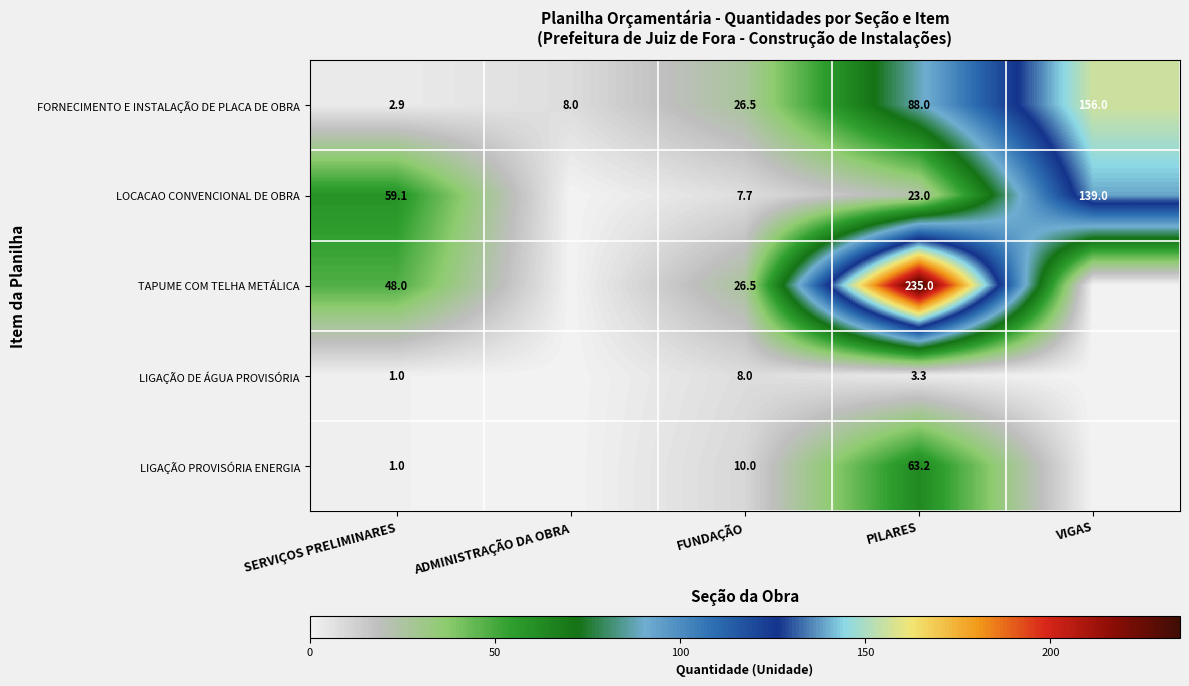

At PILARES, list the series in order from largest to smallest.

TAPUME COM TELHA METÁLICA, FORNECIMENTO E INSTALAÇÃO DE PLACA DE OBRA, LIGAÇÃO PROVISÓRIA ENERGIA, LOCACAO CONVENCIONAL DE OBRA, LIGAÇÃO DE ÁGUA PROVISÓRIA